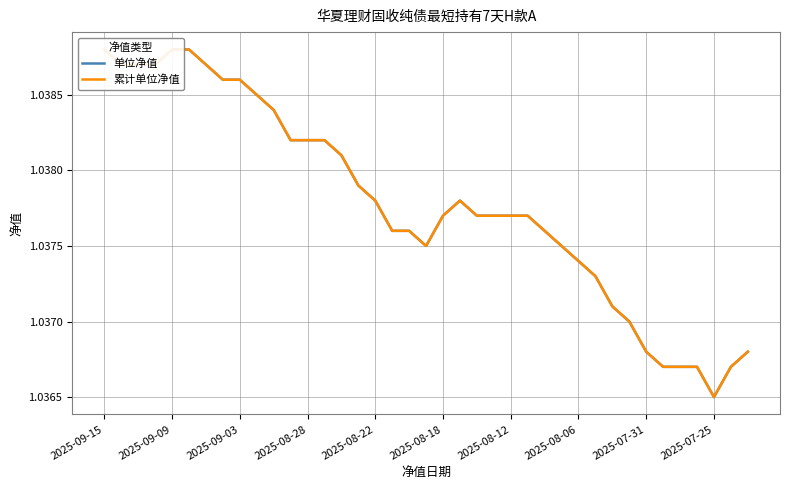

True or false: 单位净值 and 累计单位净值 intersect in this chart.

False